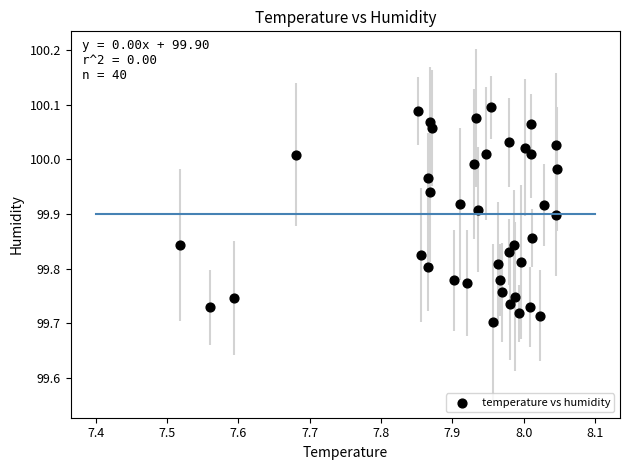

What is the range of Y values (max minus min)?

0.4